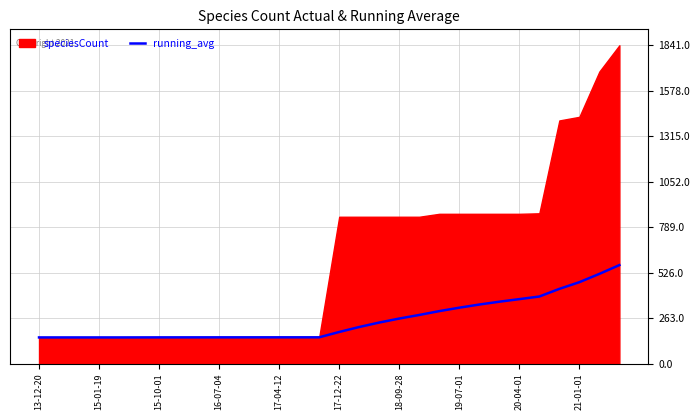

The value of running_avg at 17-04-12 is 74.7. True or false?

False